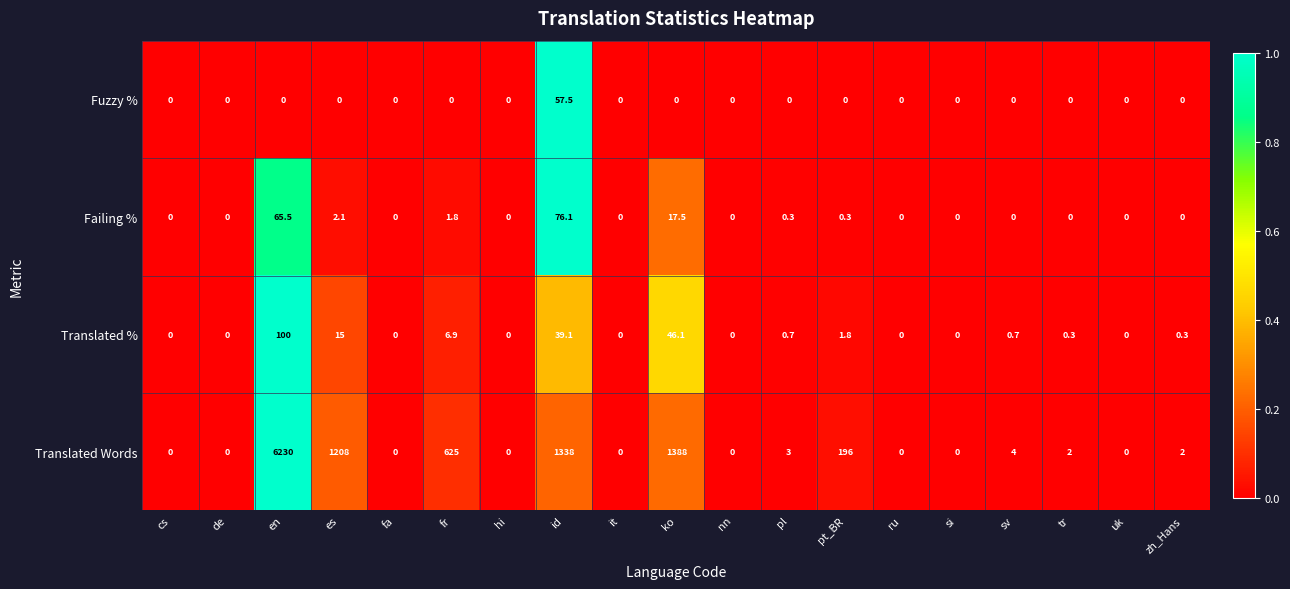

Is it true that Translated % equals 0.5 at tr?

False